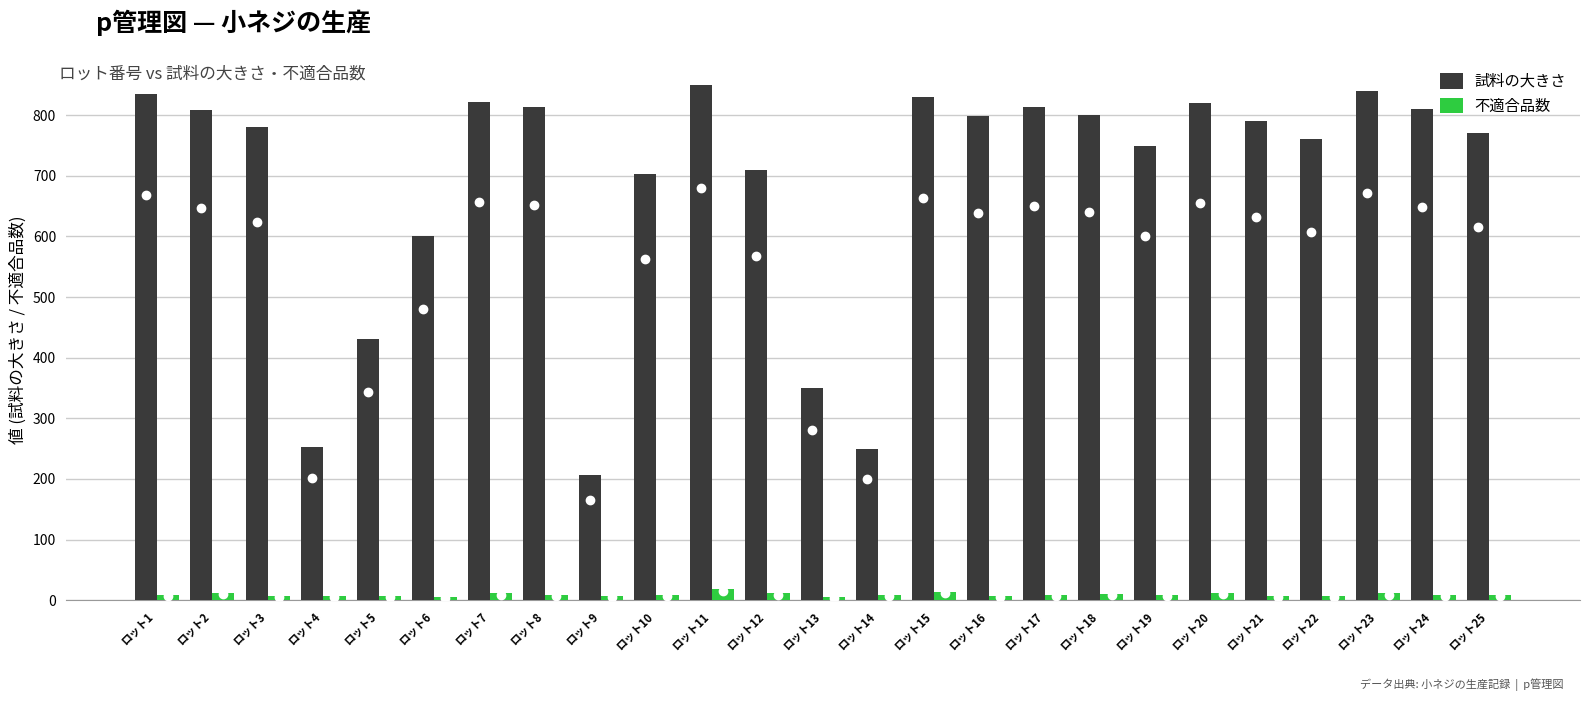

True or false: 試料の大きさ has a value of 750 at ロット19.

True